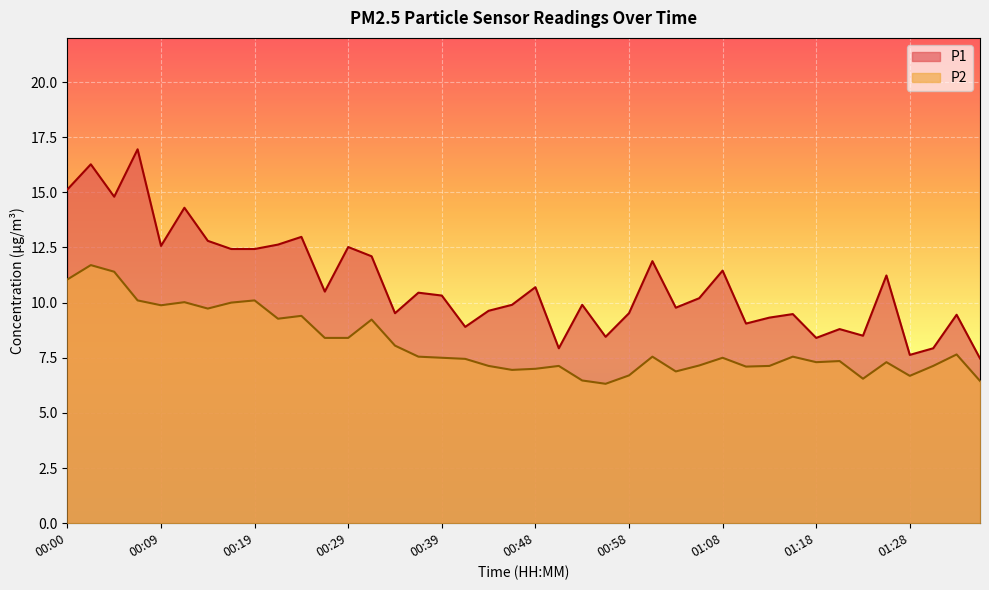

What is the label of the 19th point from the right?

00:51